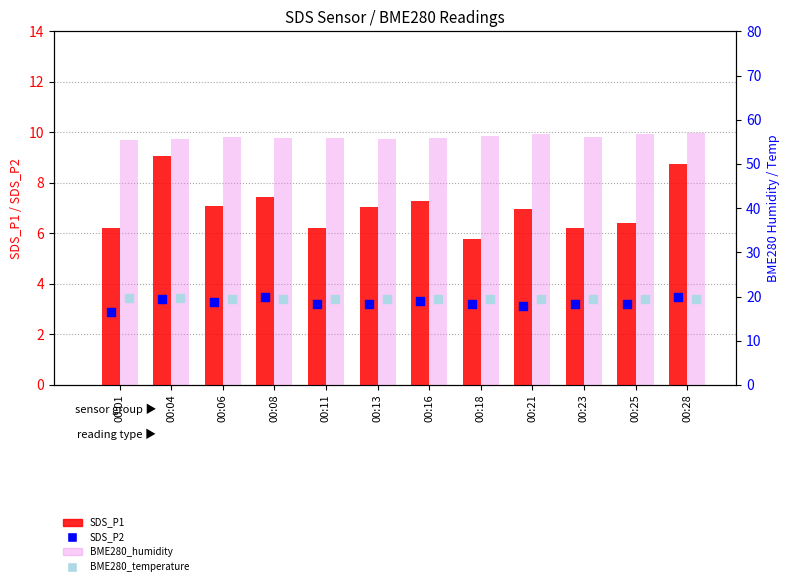

Which series contains the lowest Y value?

SDS_P2